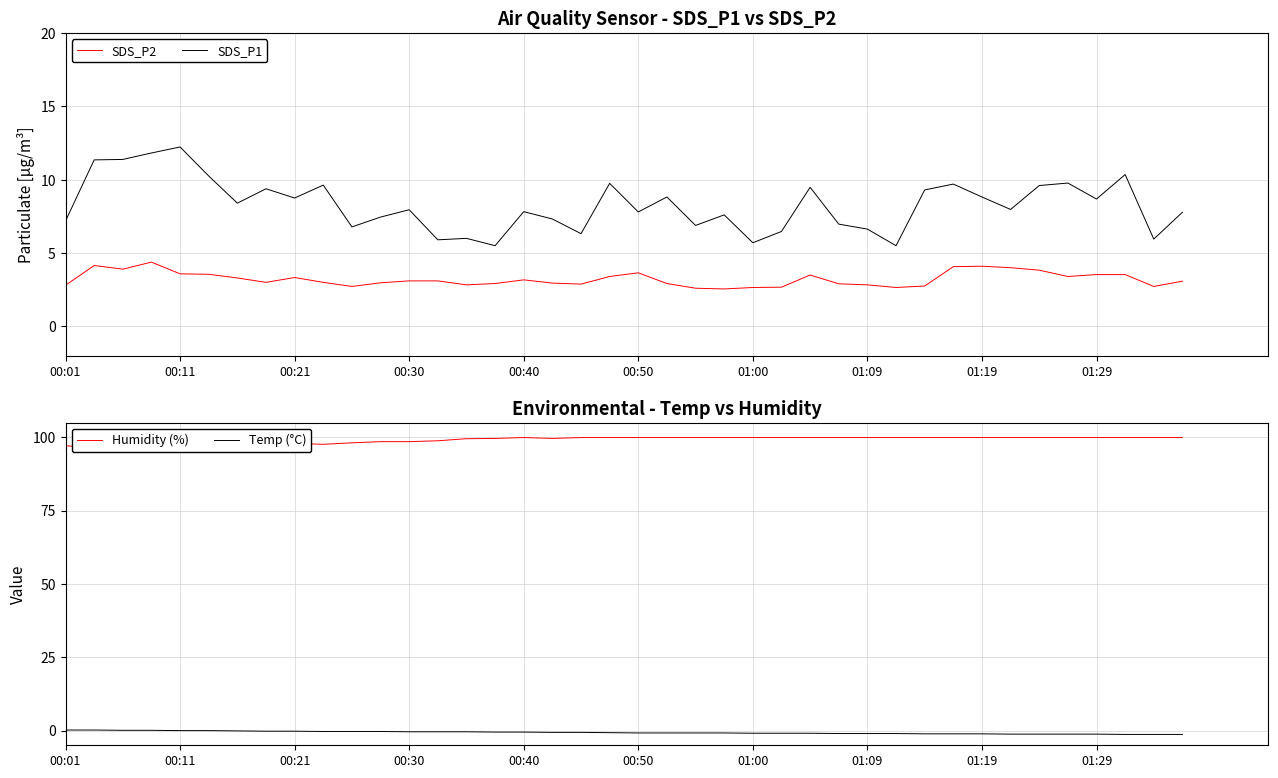

Does the chart display data point markers on the line(s)?

No